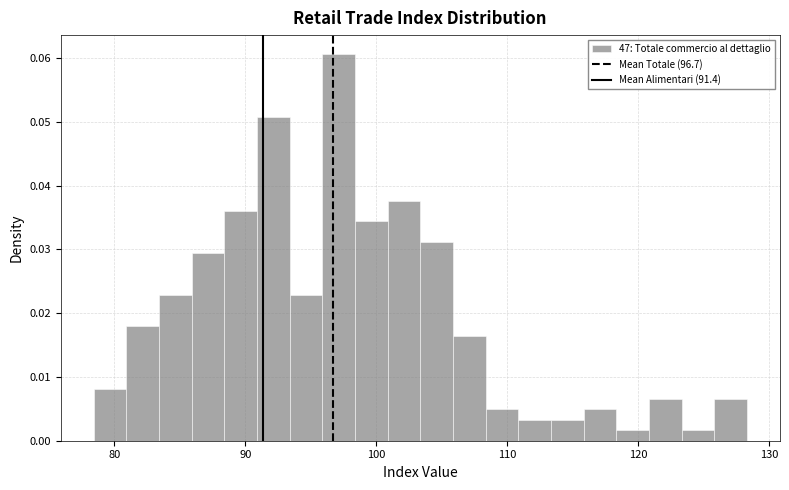

Around what value on the x-axis is the tallest bar? Give the approximate position of its centre, as read against the axis.

97